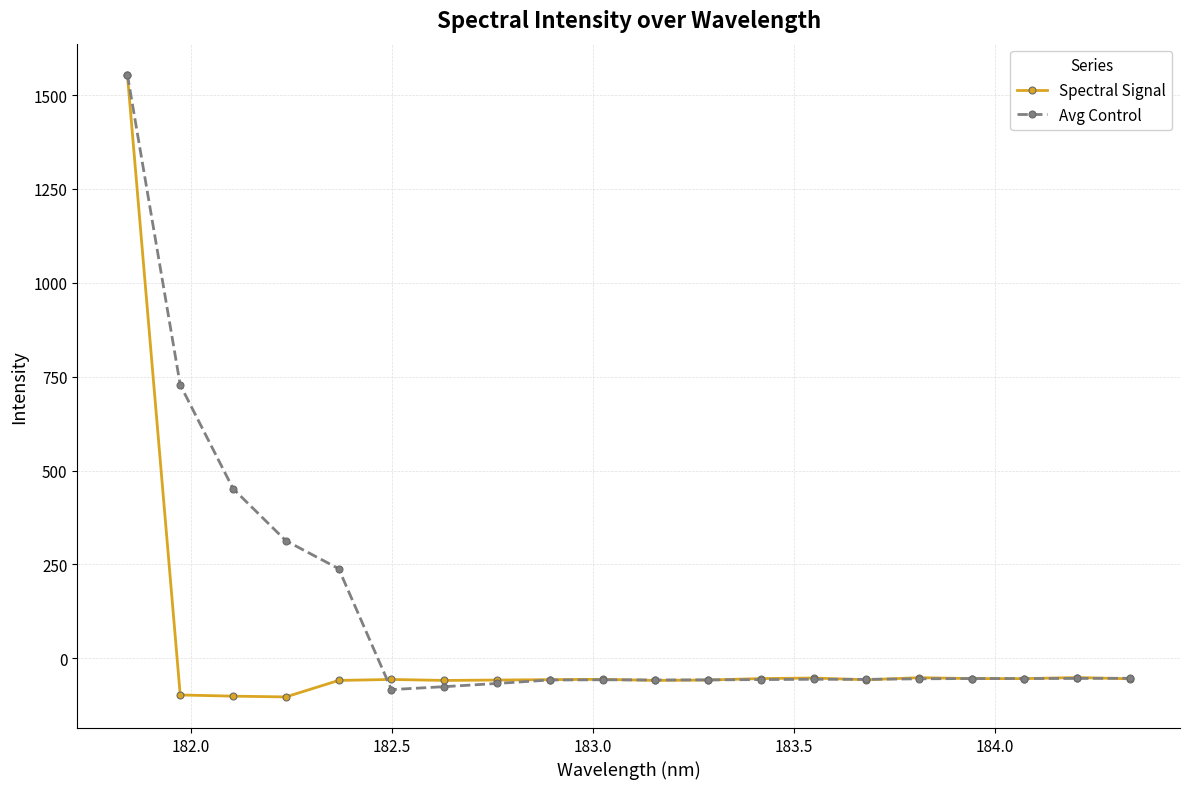

What is the smallest value displayed?

-102.9